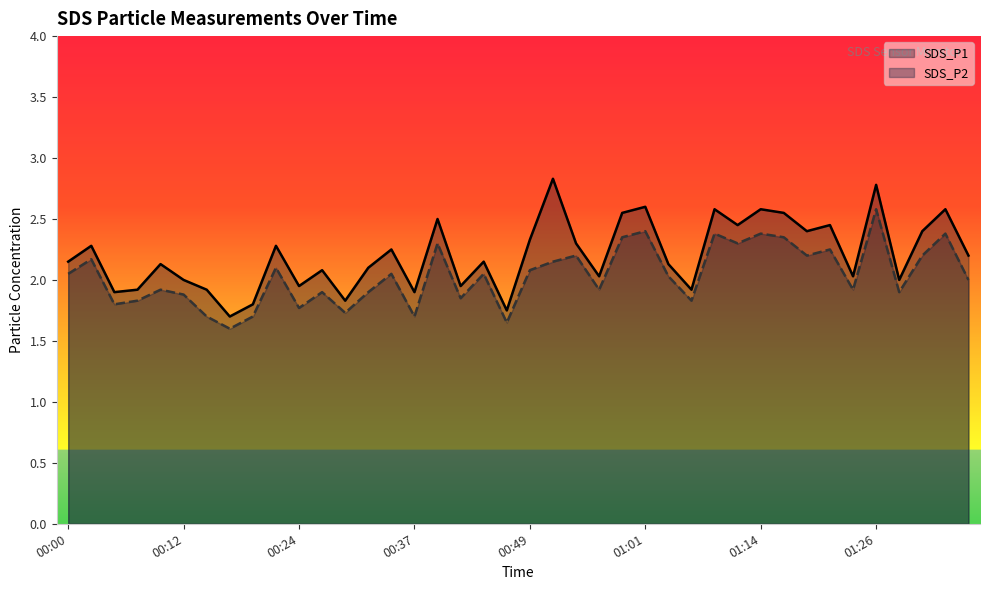

How many interior local valleys does the SDS_P2 series have?

13